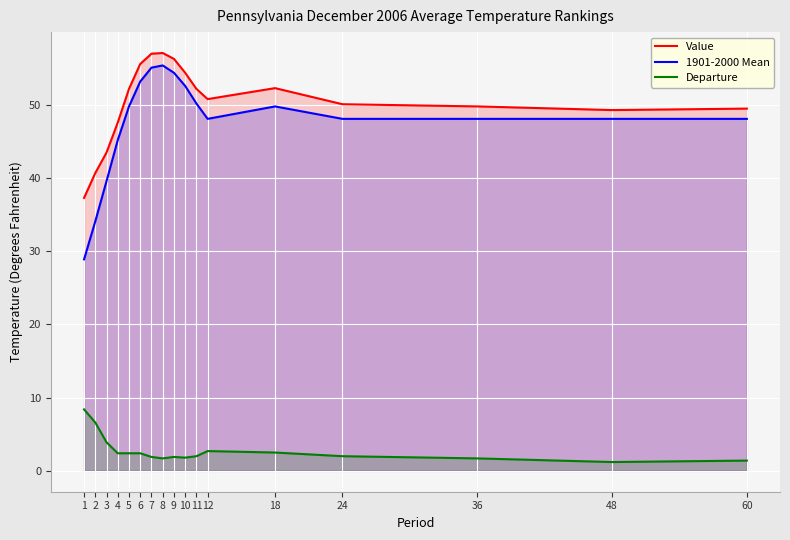

What is the maximum value shown in the chart?

57.1